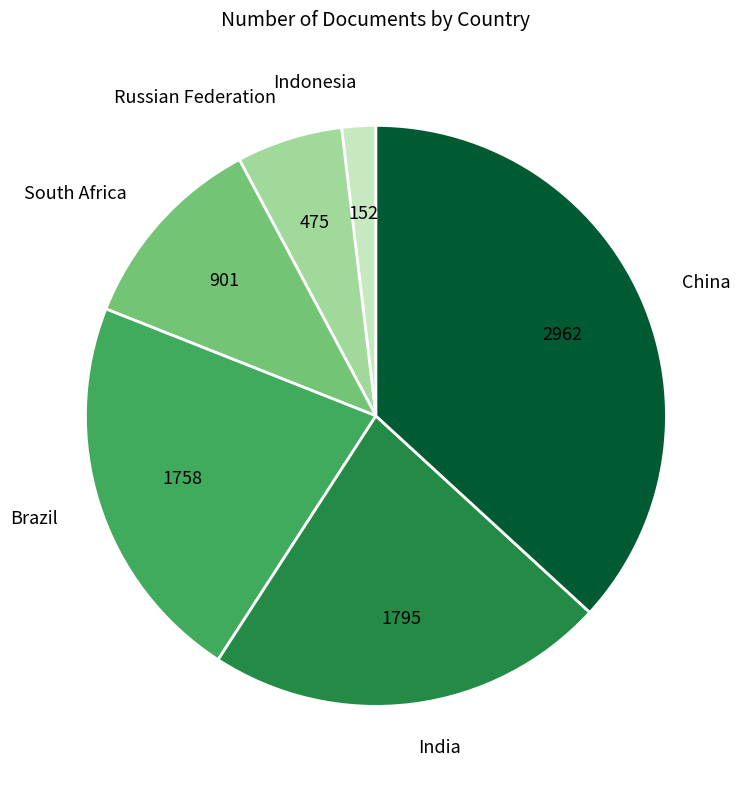

What is the ratio of the value at South Africa to the value at Russian Federation?

1.9